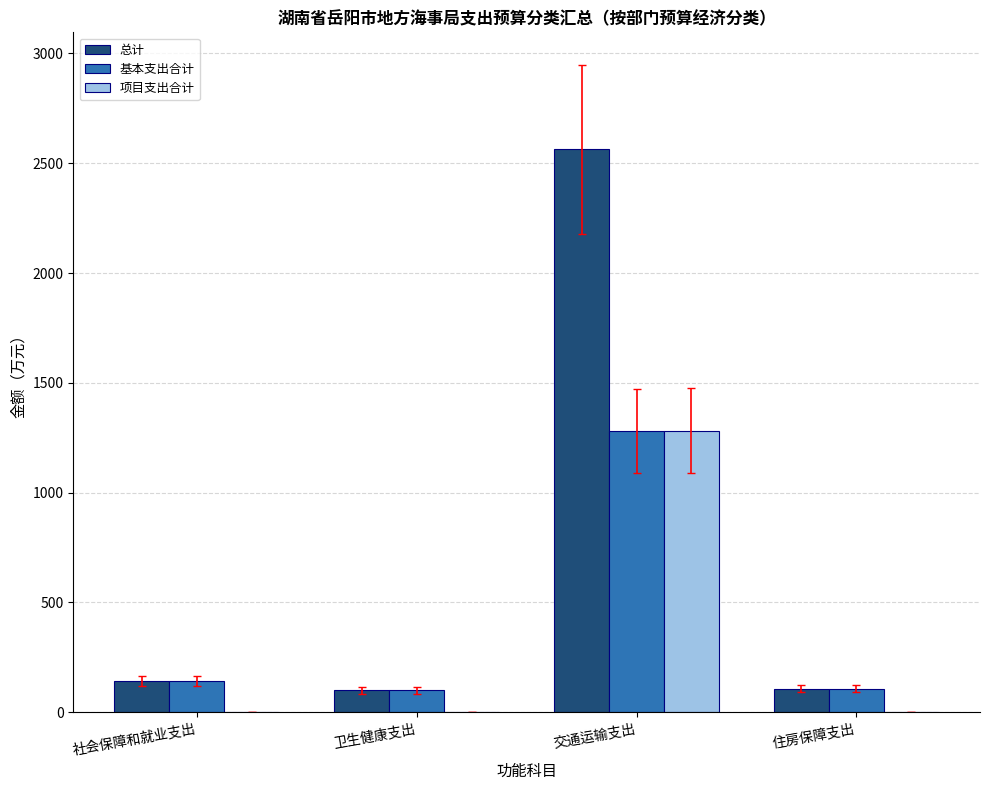

What is the approximate value of 总计 at 社会保障和就业支出?

141.6